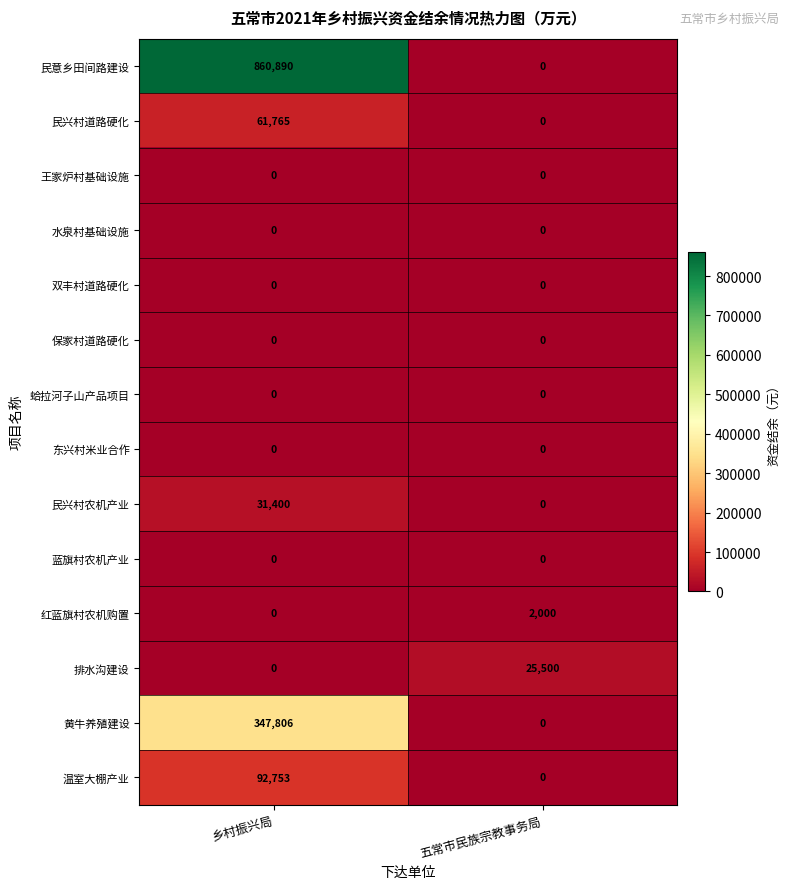

What is the total value across all series at 五常市民族宗教事务局?

27500